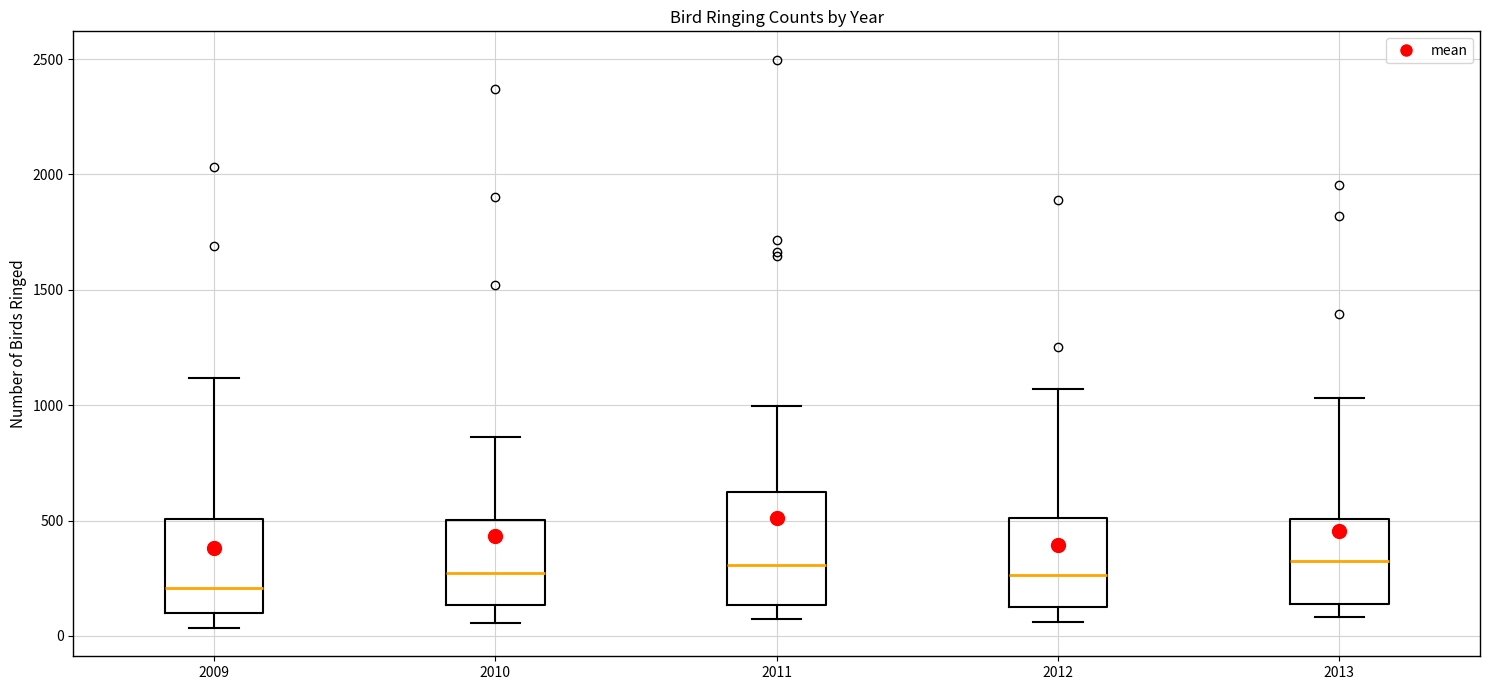

Reading left to right, read every box against the y-axis: the position of its median line, the range the box covers, and the ends of its whiskers. The values are not printed on the chart, so give them approximately, as read against the axis.

2009: median 200, box 100 to 500, whiskers 50 to 1100
2010: median 250, box 150 to 500, whiskers 50 to 850
2011: median 300, box 150 to 650, whiskers 50 to 1000
2012: median 250, box 150 to 500, whiskers 50 to 1050
2013: median 350, box 150 to 500, whiskers 100 to 1050